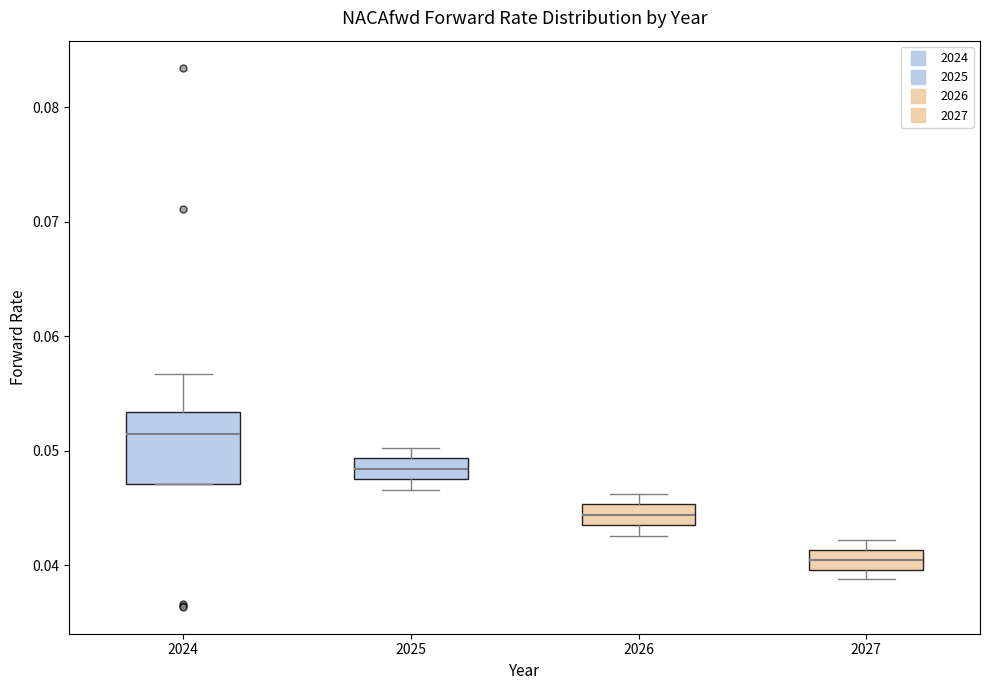

Which box's median line is the lowest?

2027